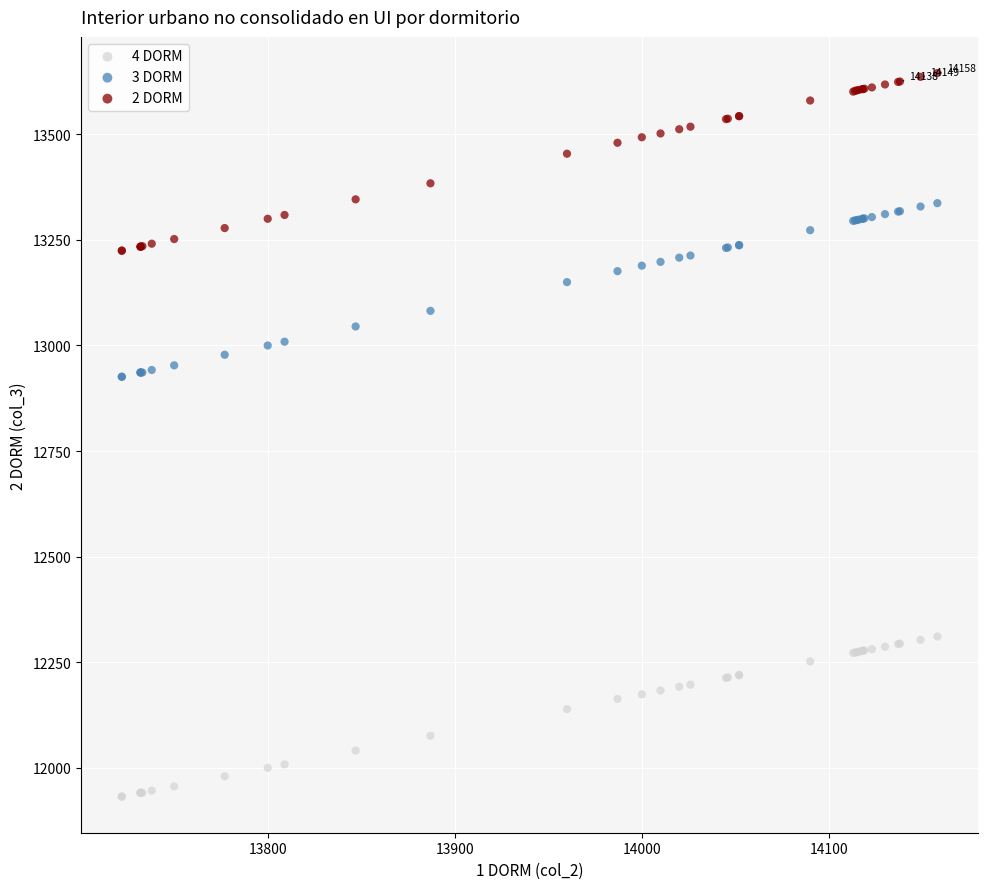

Which series reaches the maximum Y coordinate?

2 DORM